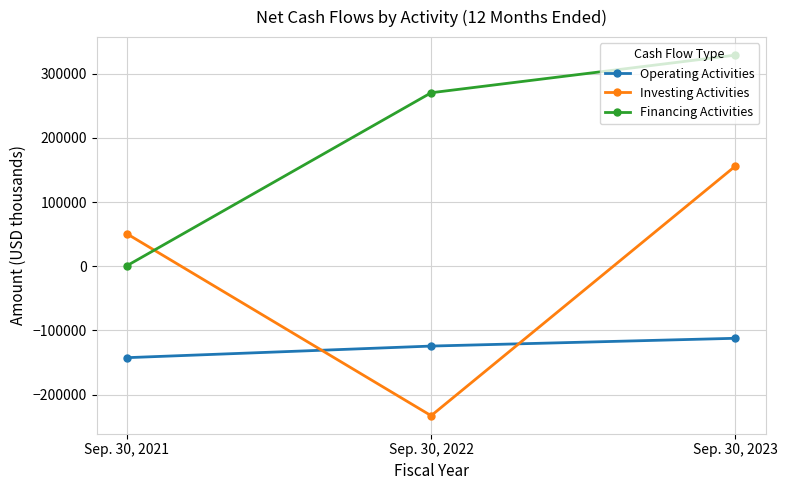

What is the difference between the Operating Activities values at Sep. 30, 2022 and Sep. 30, 2023?

12141